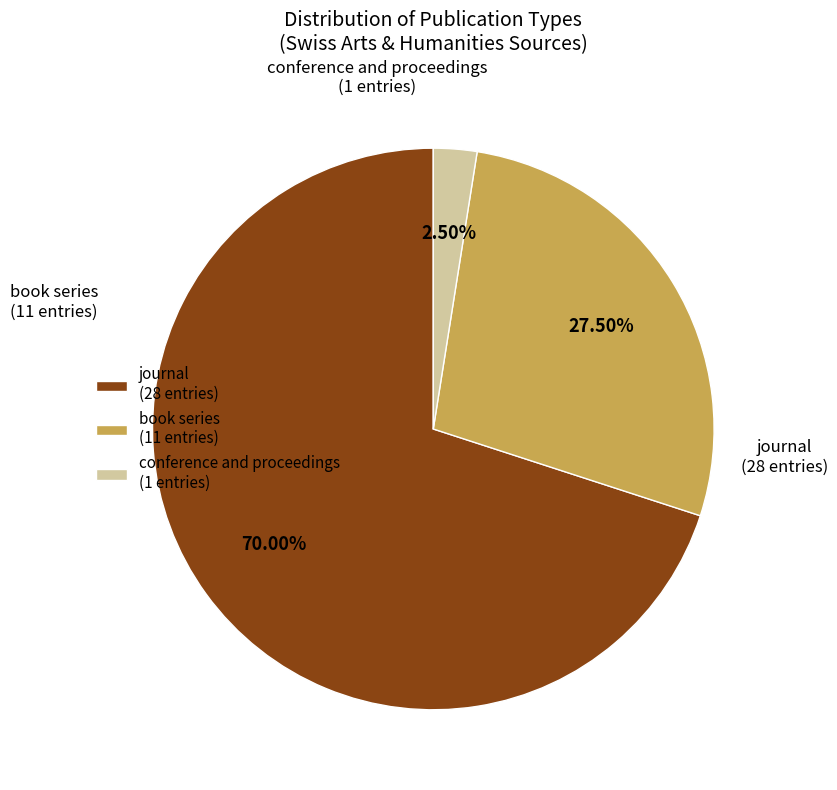

Which has a higher value, conference and proceedings or journal?

journal